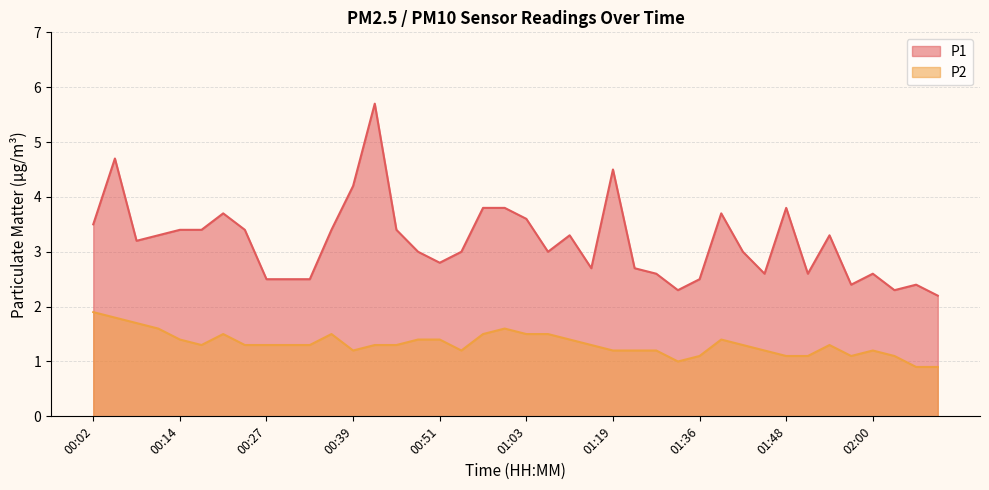

What is the sum of the P1 values at 02:03 and 02:09?

4.5